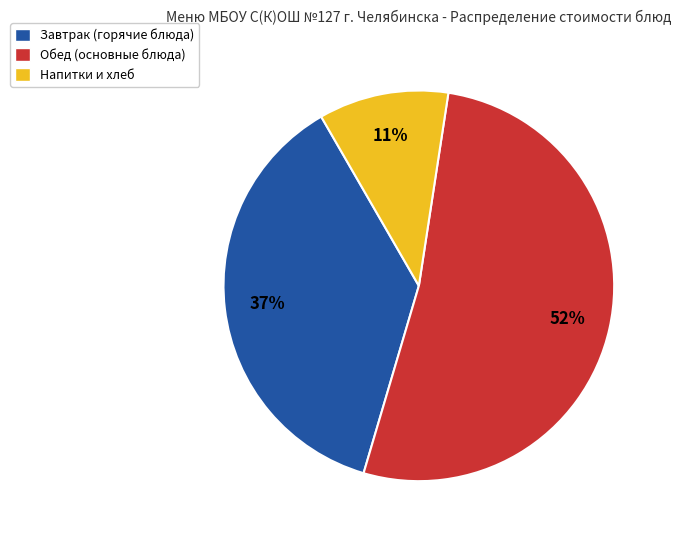

Count the number of slices in the pie.

3